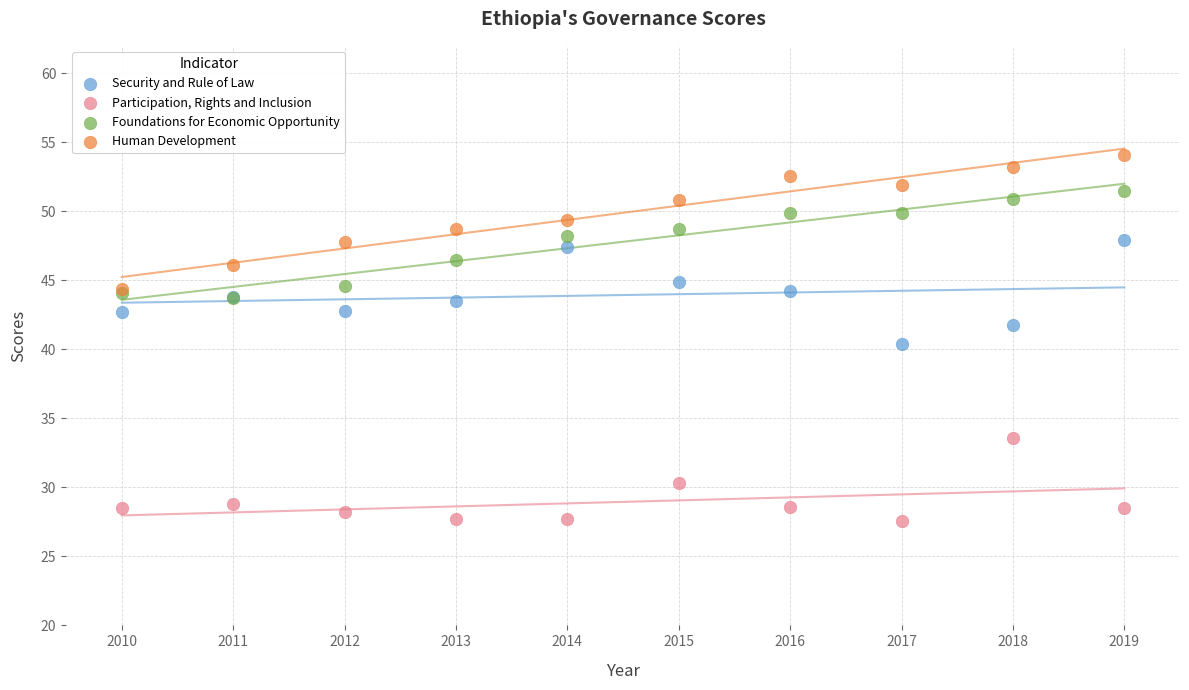

Which series reaches the minimum Y coordinate?

Participation, Rights and Inclusion